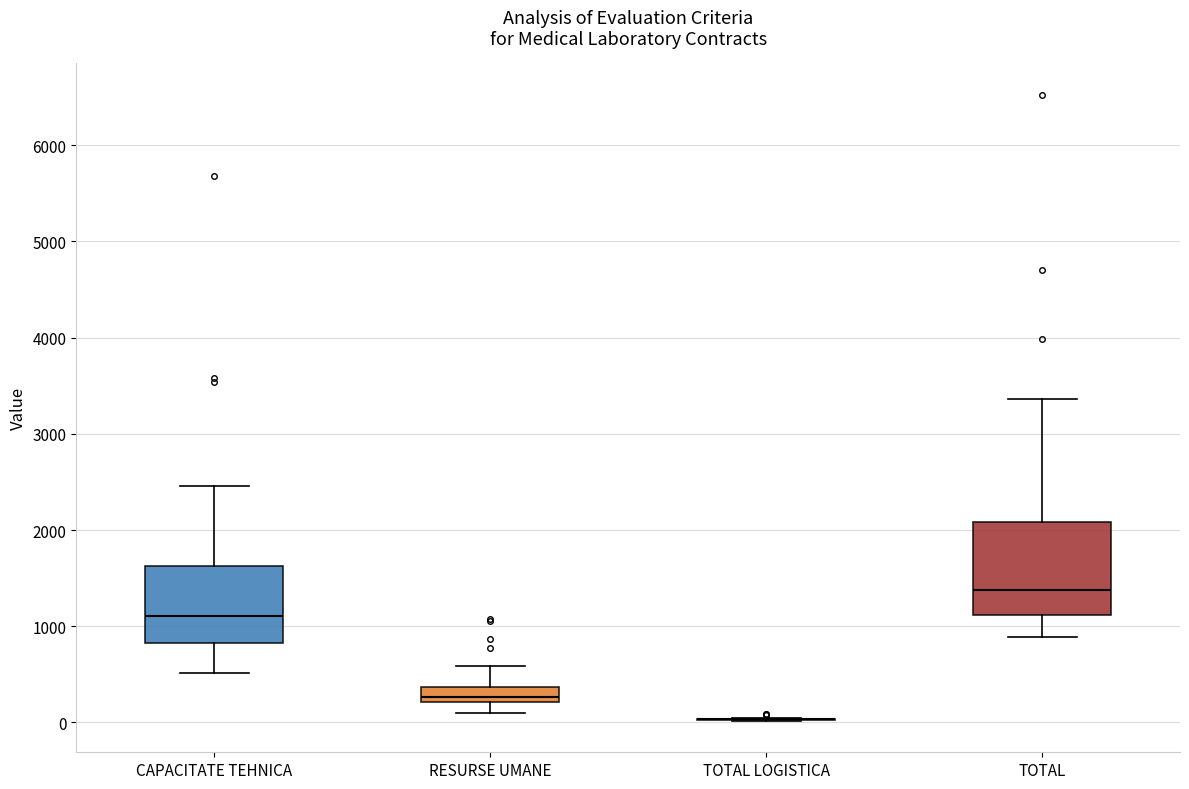

Reading left to right, read every box against the y-axis: the position of its median line, the range the box covers, and the ends of its whiskers. The values are not printed on the chart, so give them approximately, as read against the axis.

CAPACITATE TEHNICA: median 1100, box 800 to 1600, whiskers 500 to 2500
RESURSE UMANE: median 300, box 200 to 400, whiskers 100 to 600
TOTAL LOGISTICA: box collapsed to a line at 0, whiskers 0 to 100
TOTAL: median 1400, box 1100 to 2100, whiskers 900 to 3400